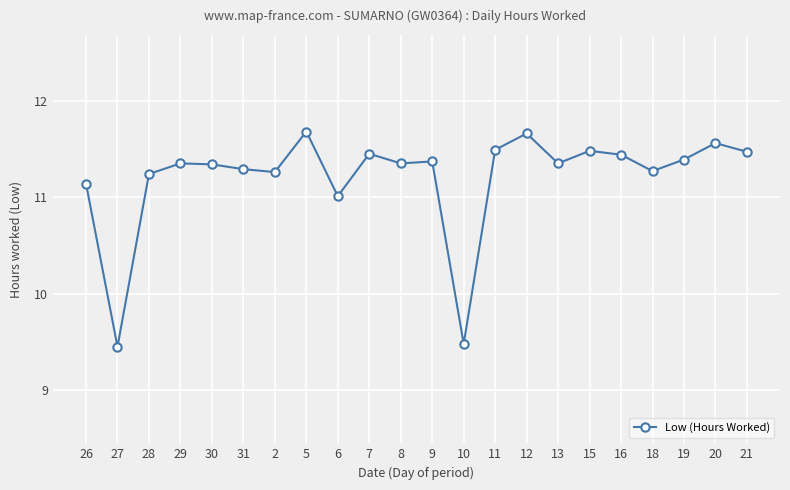

What is the greatest value displayed?

11.7